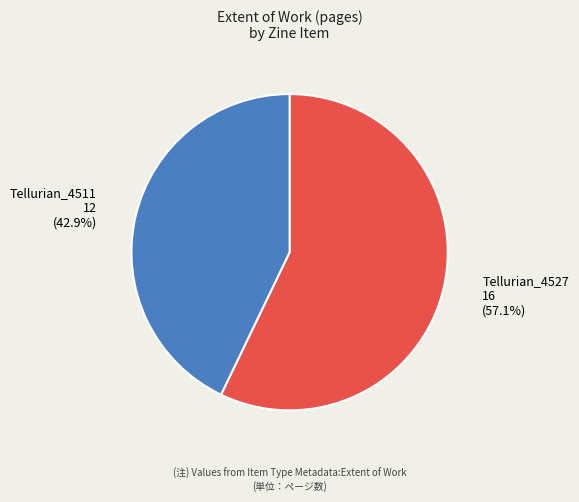

How many slices are in this pie chart?

2